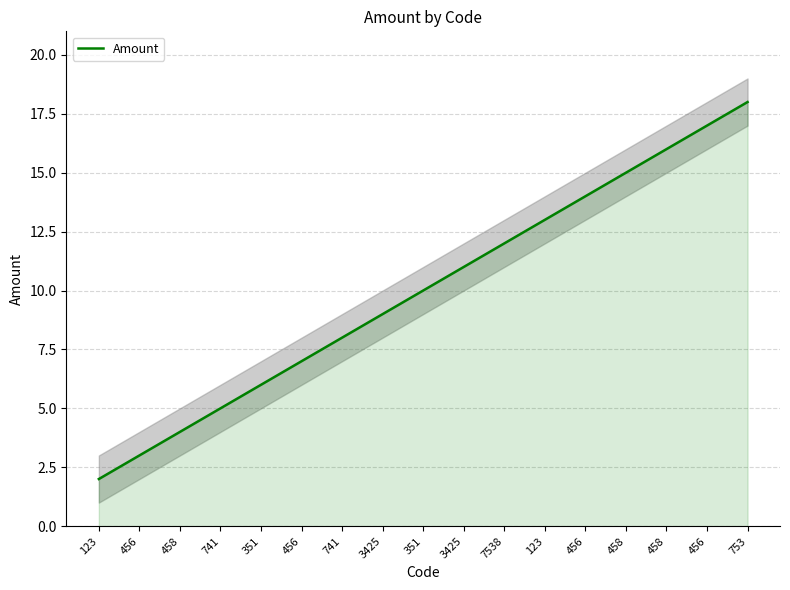

How many lines are shown in the chart?

1